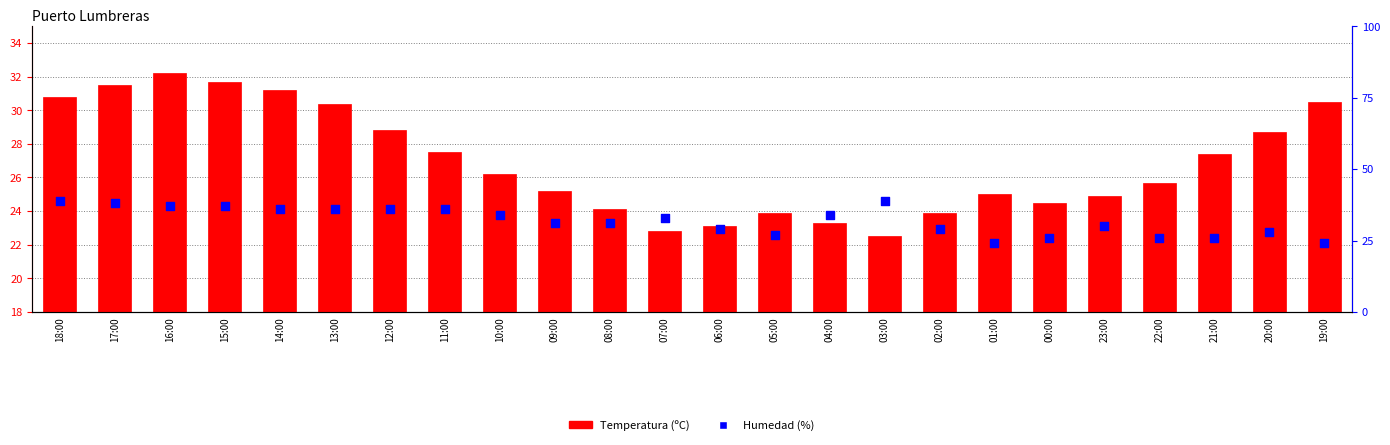

Which series has the largest Y range (max minus min)?

Humedad (%)